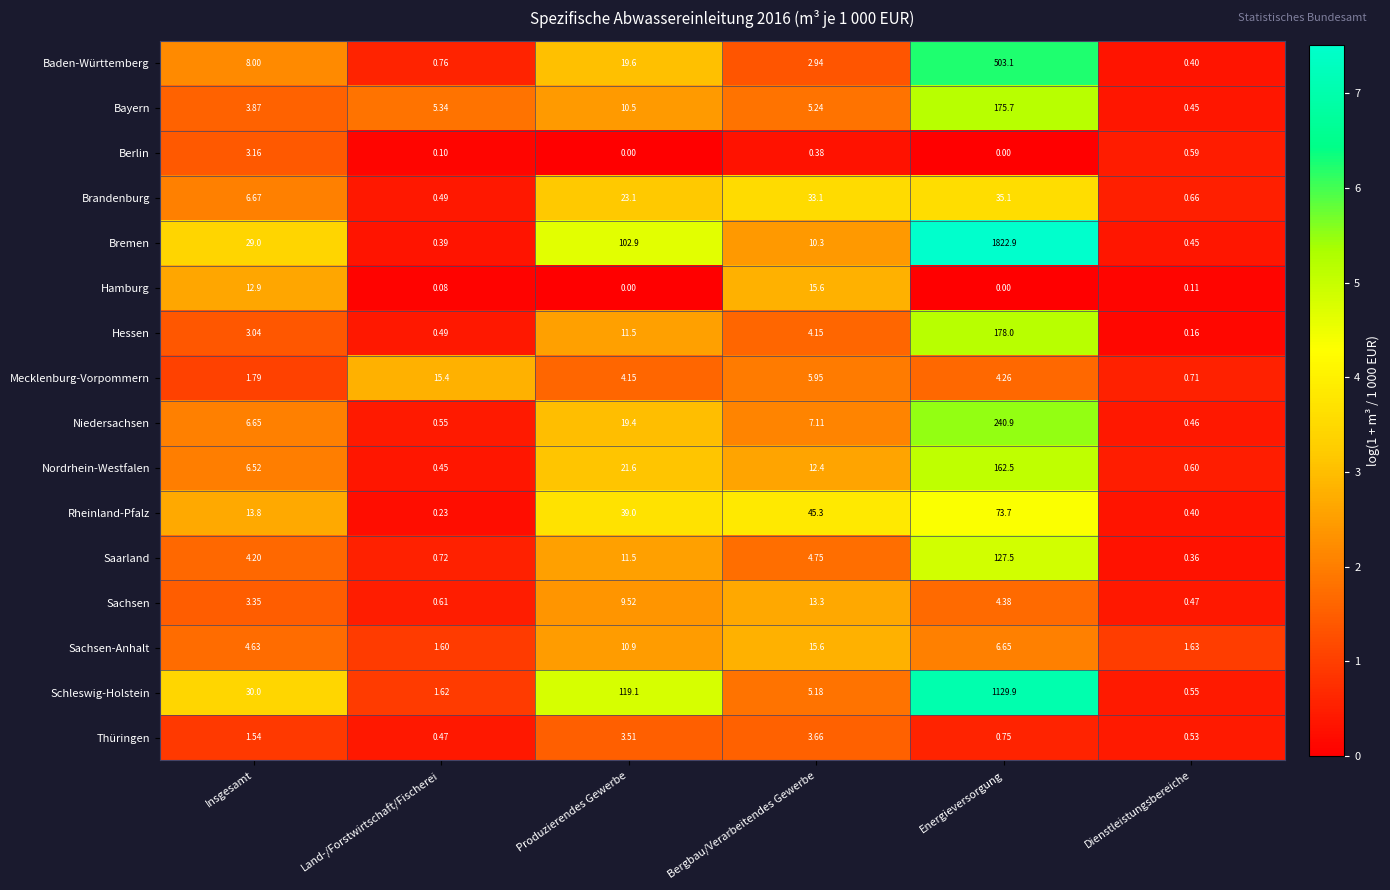

At Insgesamt, list the series in order from largest to smallest.

Schleswig-Holstein, Bremen, Rheinland-Pfalz, Hamburg, Baden-Württemberg, Brandenburg, Niedersachsen, Nordrhein-Westfalen, Sachsen-Anhalt, Saarland, Bayern, Sachsen, Berlin, Hessen, Mecklenburg-Vorpommern, Thüringen